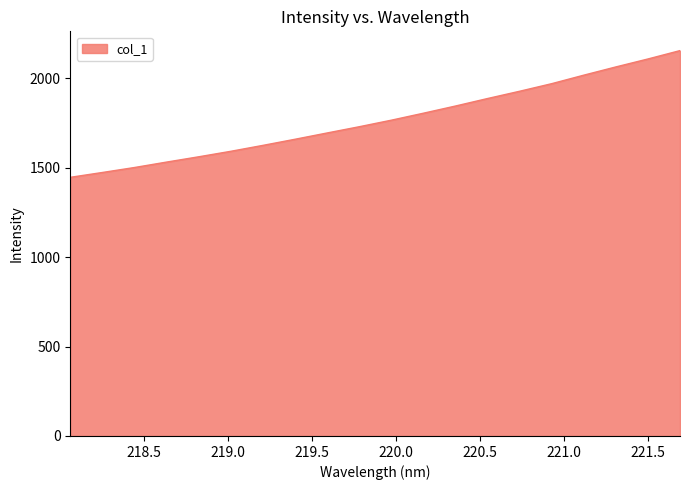

What is the difference between the maximum and minimum values?

708.7